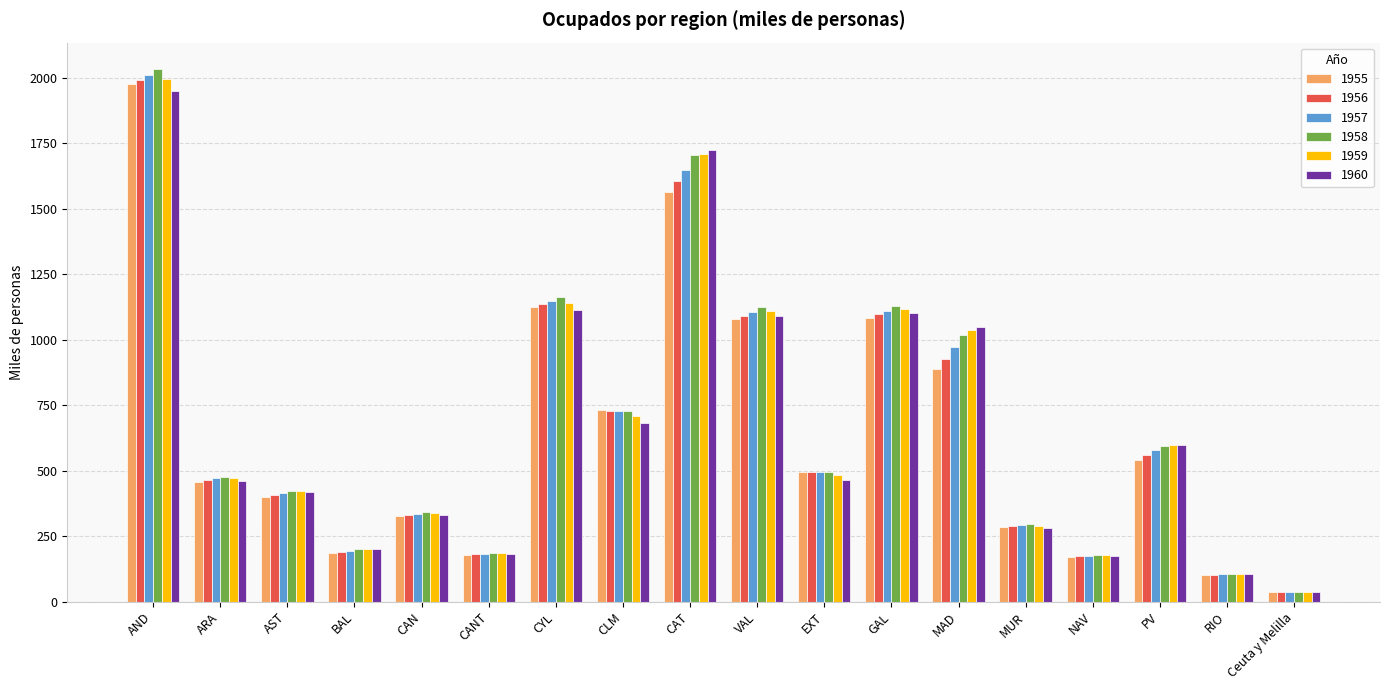

Between BAL and VAL, which series saw the biggest shift?

1958